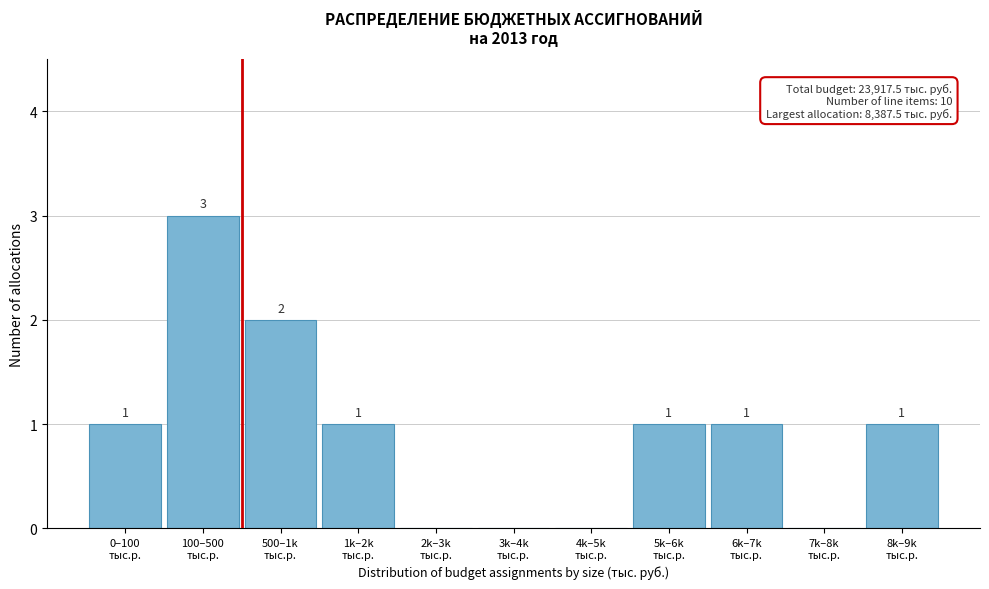

What is the sum of all values?

10